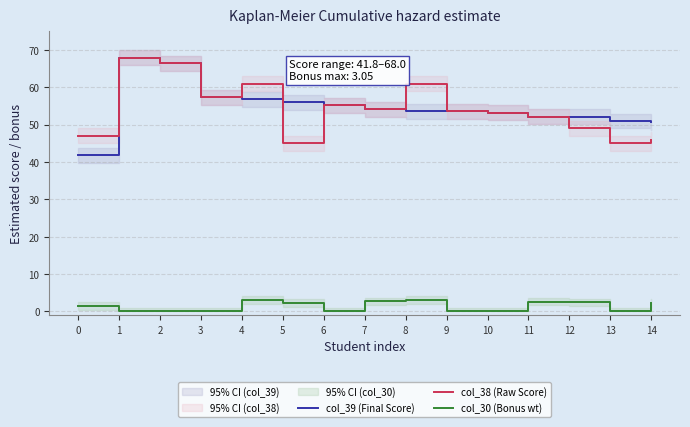

The col_30 (Bonus wt) series shows 0.0 at 2. True or false?

True